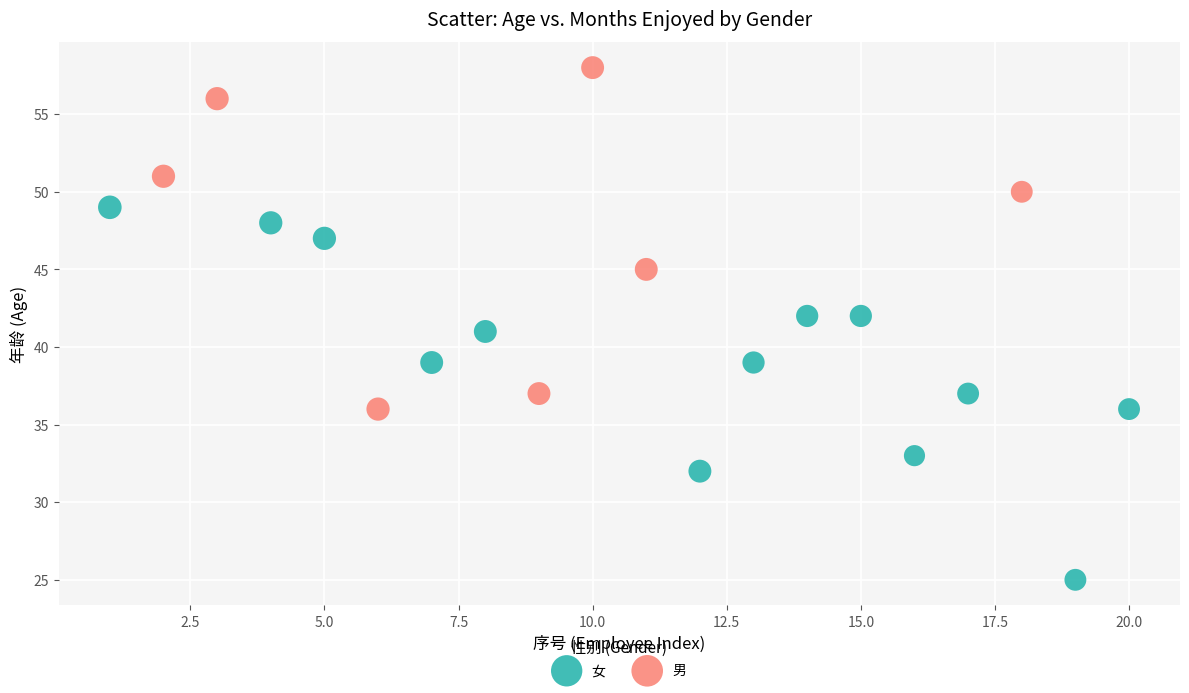

Which series reaches the maximum Y coordinate?

男